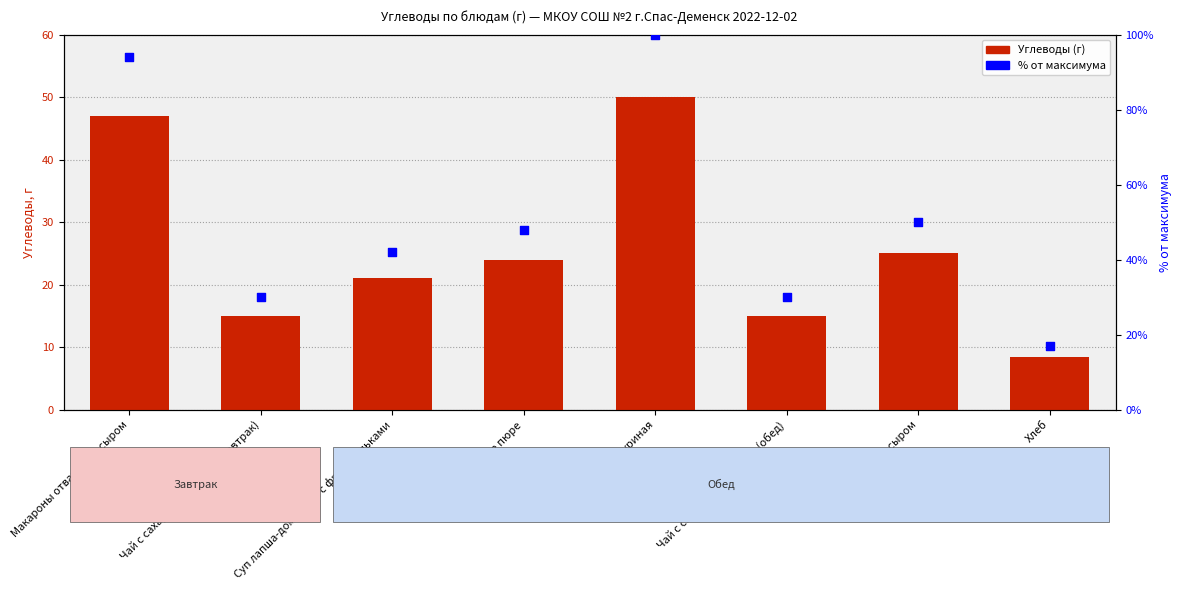

What is the total value across all series at Хлеб?

25.5